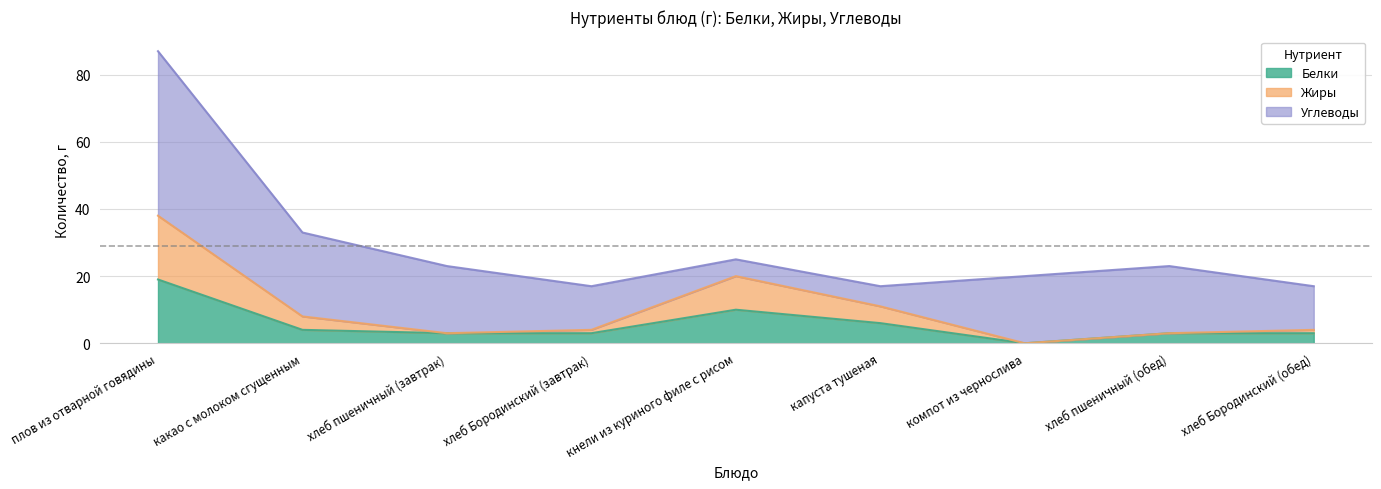

Does the chart display data point markers on the line(s)?

No